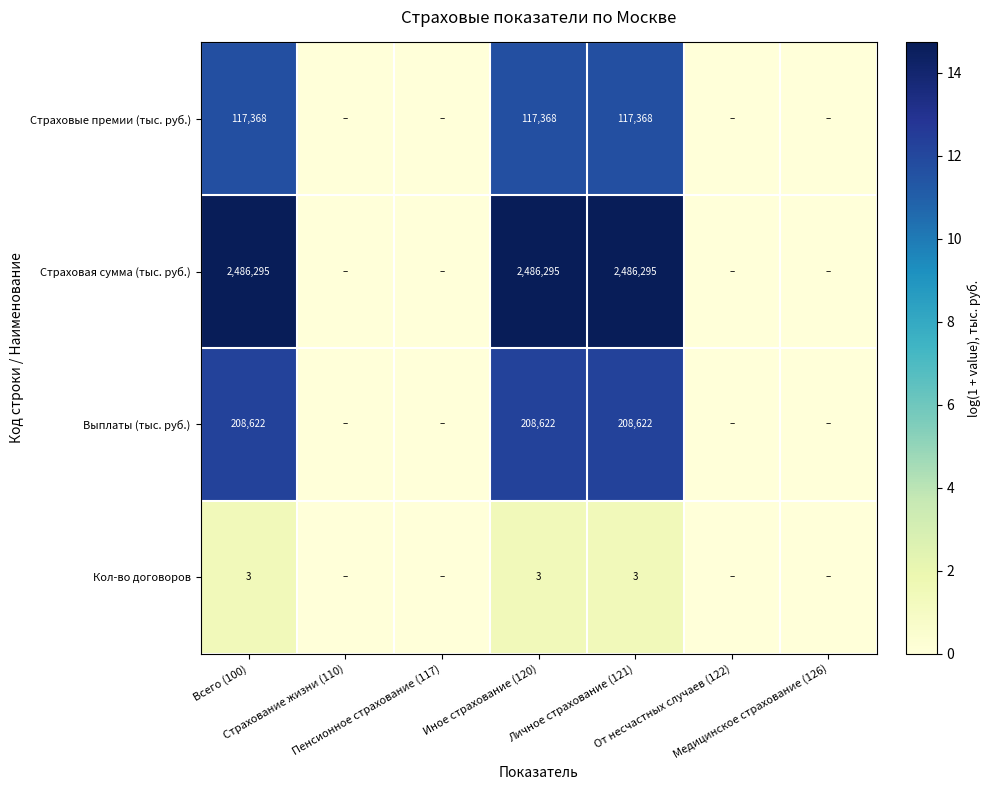

What is the maximum value for Страховые премии (тыс. руб.)?

11.7